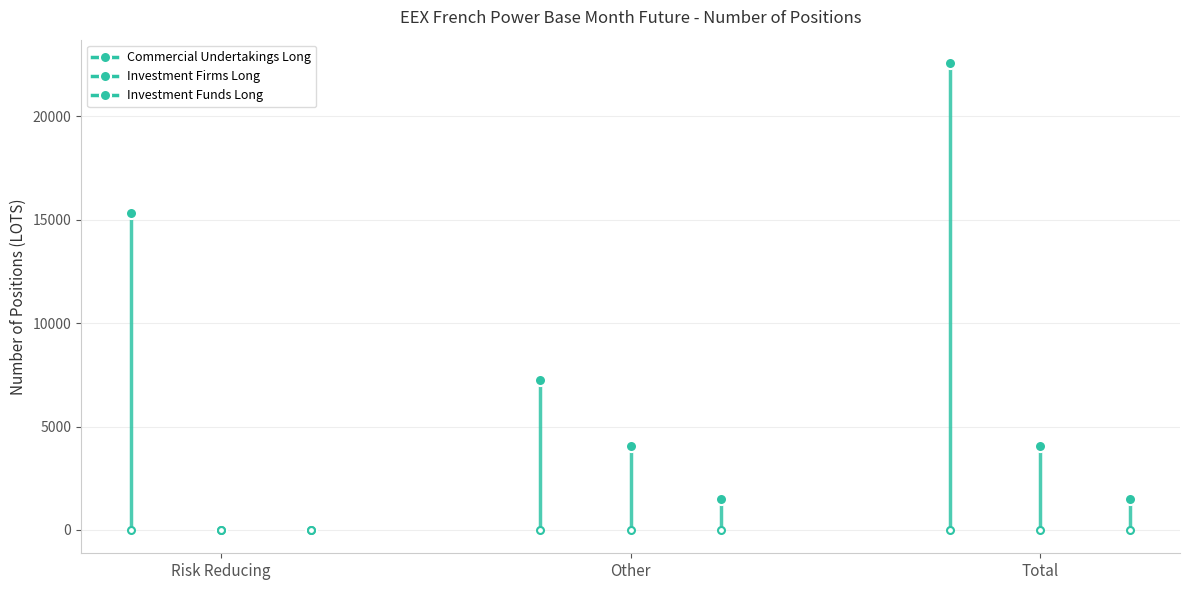

How many Investment Firms Long values are between 0 and 4043?

3